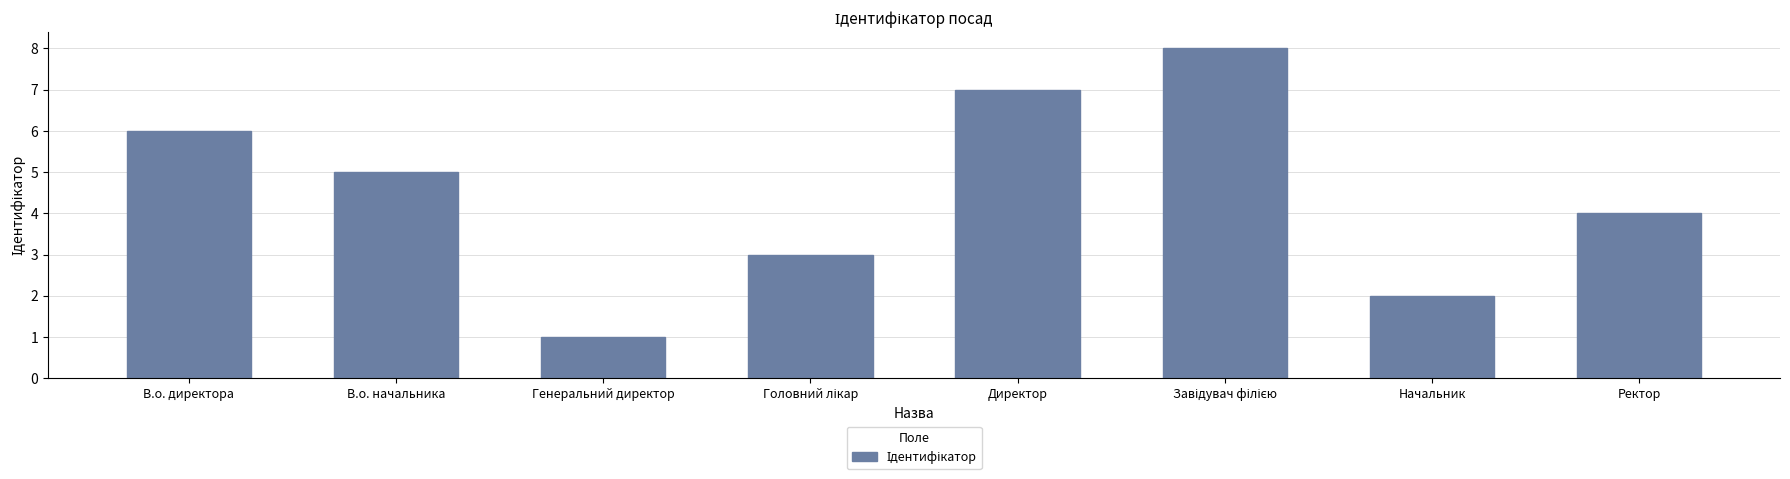

Count the number of categories in the chart.

8